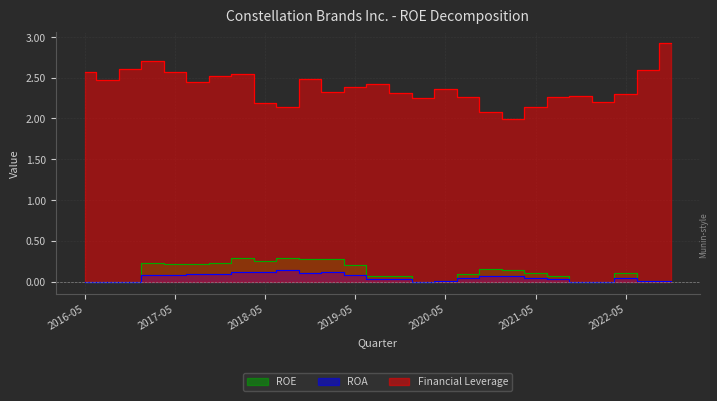

What is the spread (max minus min) of values at 2022-05?

2.3